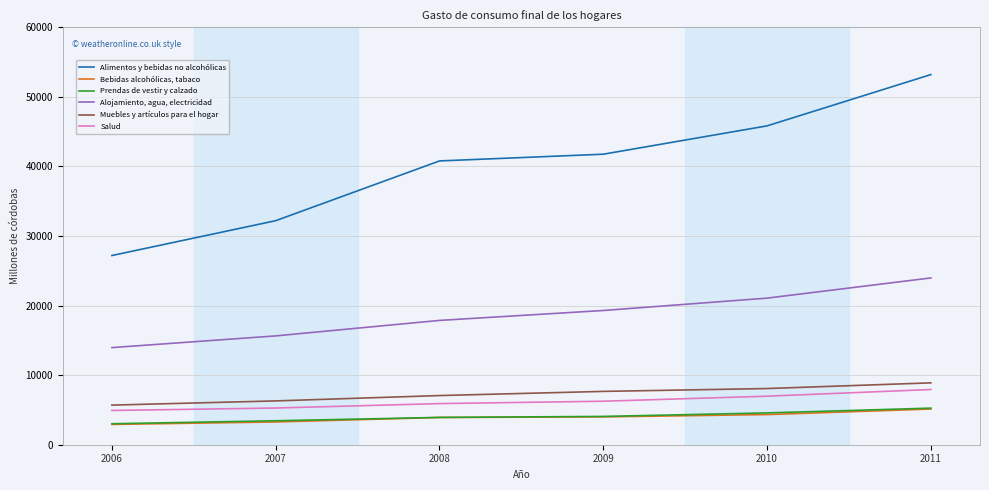

At which label is Alojamiento, agua, electricidad closest to 18964?

2009